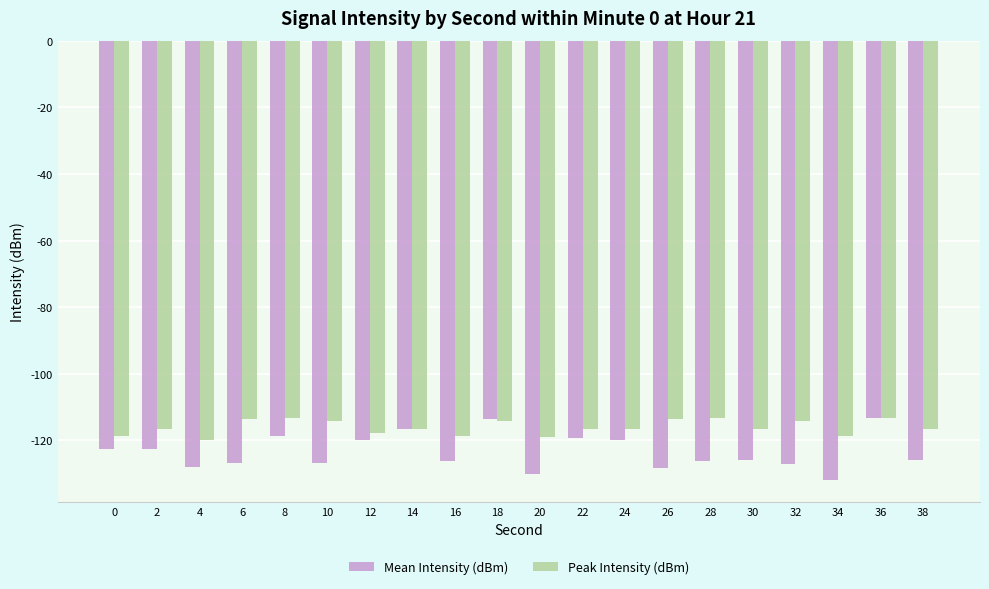

What is the highest value of the Peak Intensity (dBm) series?

-113.1